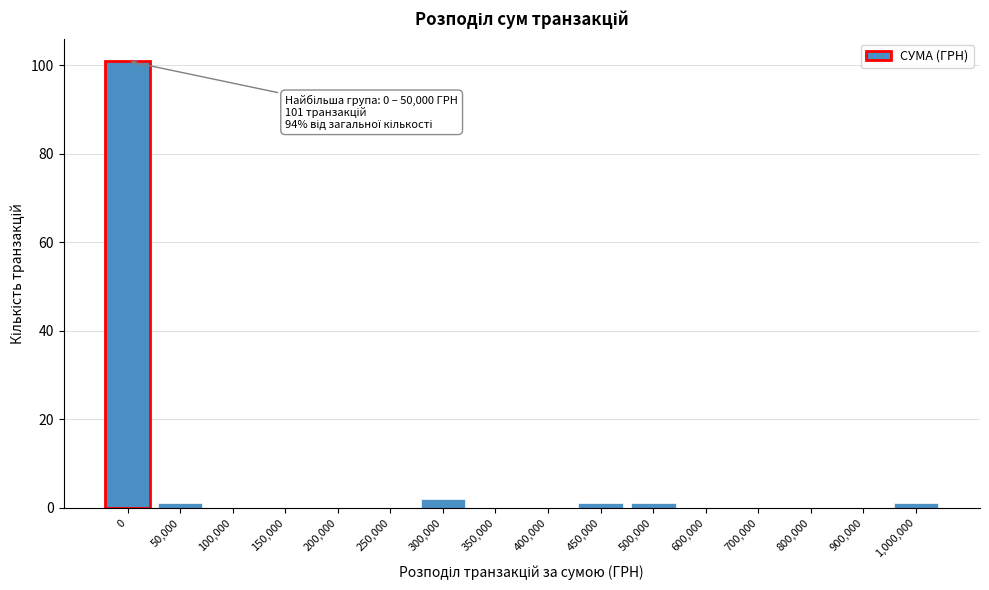

Reading left to right, what are all the values shown in this chart?

0=101	50,000=1	100,000=0	150,000=0	200,000=0	250,000=0	300,000=2	350,000=0	400,000=0	450,000=1	500,000=1	600,000=0	700,000=0	800,000=0	900,000=0	1,000,000=1